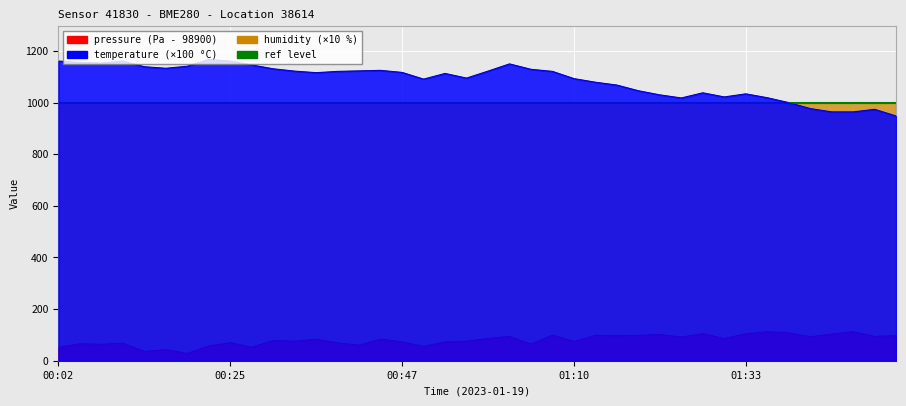

List the labels in order of pressure value, largest first.

01:35, 01:47, 01:38, 01:27, 01:33, 01:44, 01:21, 01:07, 01:19, 01:13, 01:53, 01:16, 01:50, 01:01, 01:41, 01:24, 00:58, 01:30, 00:44, 00:36, 00:30, 00:56, 00:33, 01:10, 00:47, 00:53, 00:25, 00:39, 00:11, 00:05, 01:04, 00:08, 00:41, 00:22, 00:50, 00:27, 00:02, 00:16, 00:13, 00:19